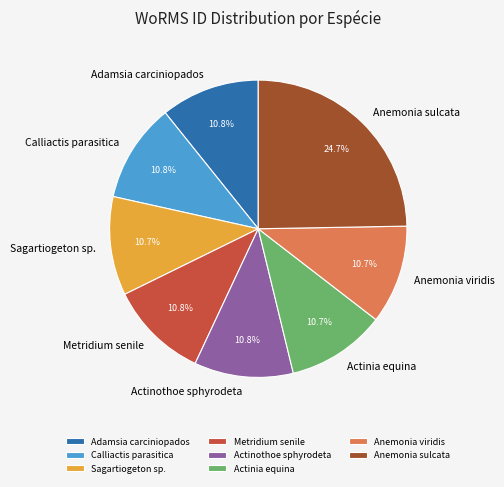

To the nearest percent, what is the average slice percentage?

12%